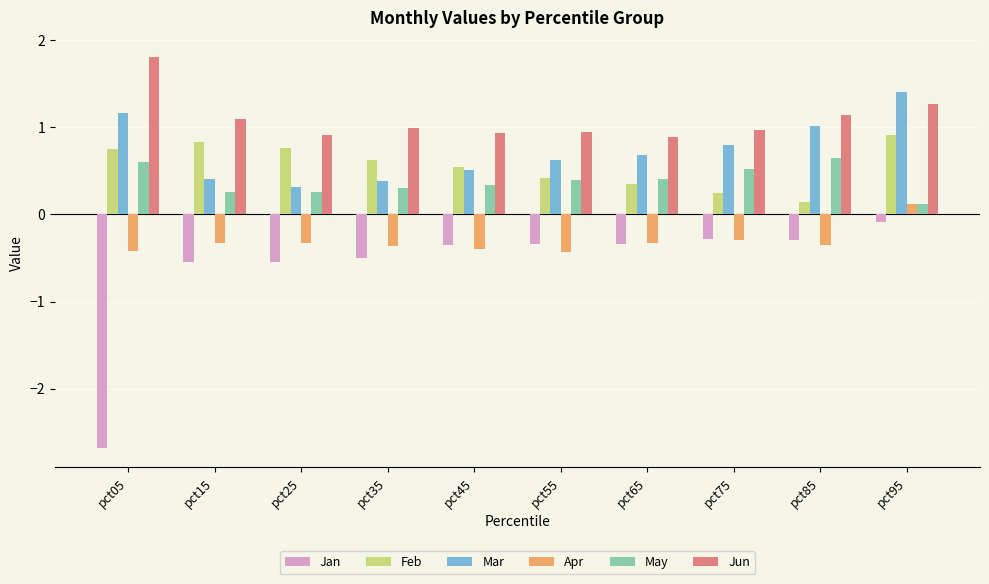

Are the bars horizontal?

No